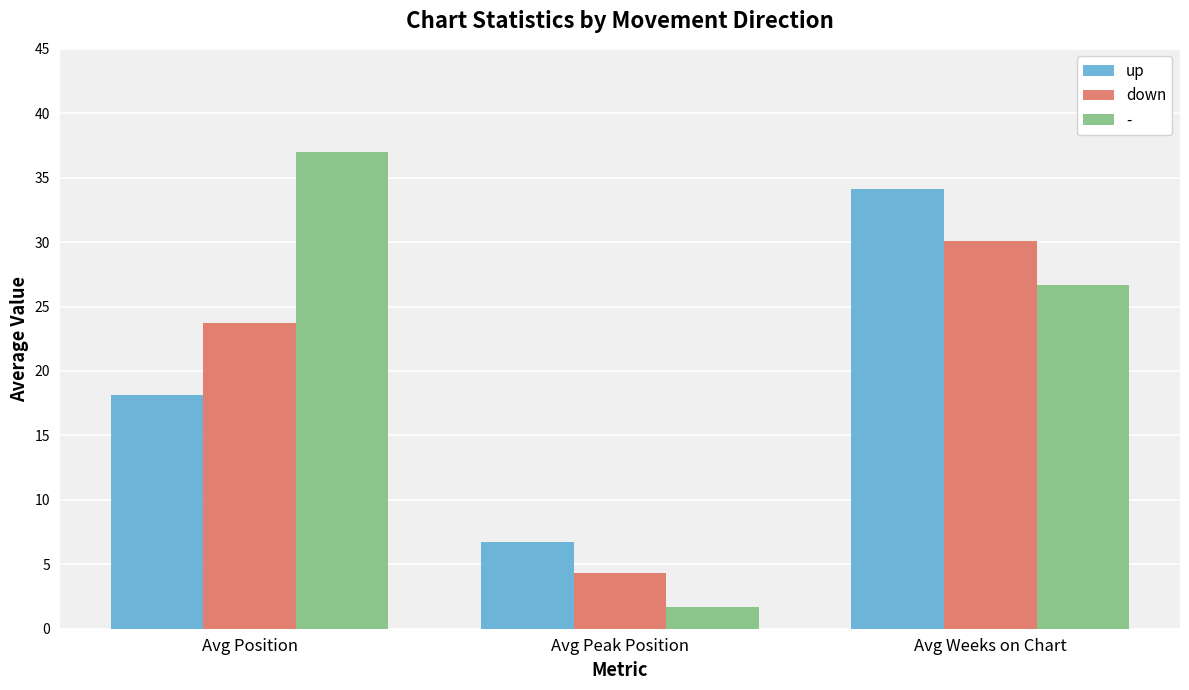

What position from the left is Avg Weeks on Chart?

3